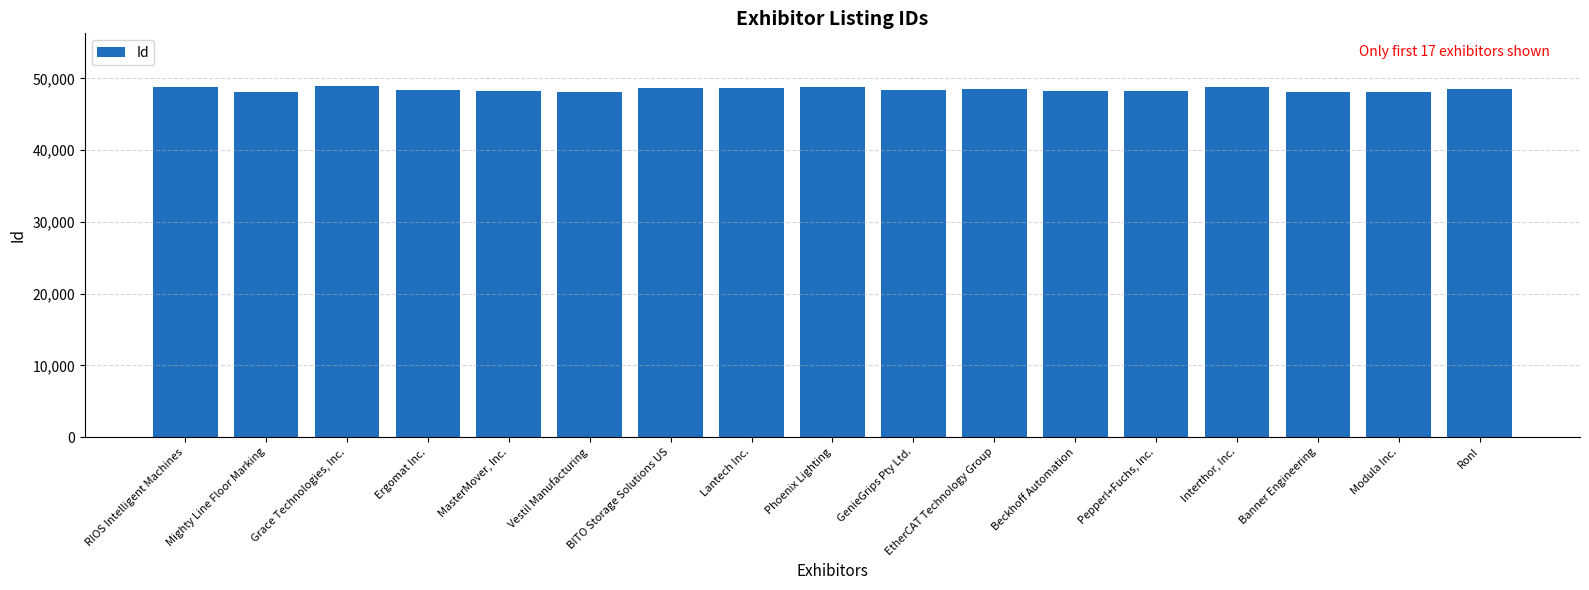

What is the label of the 11th bar from the left?

EtherCAT Technology Group